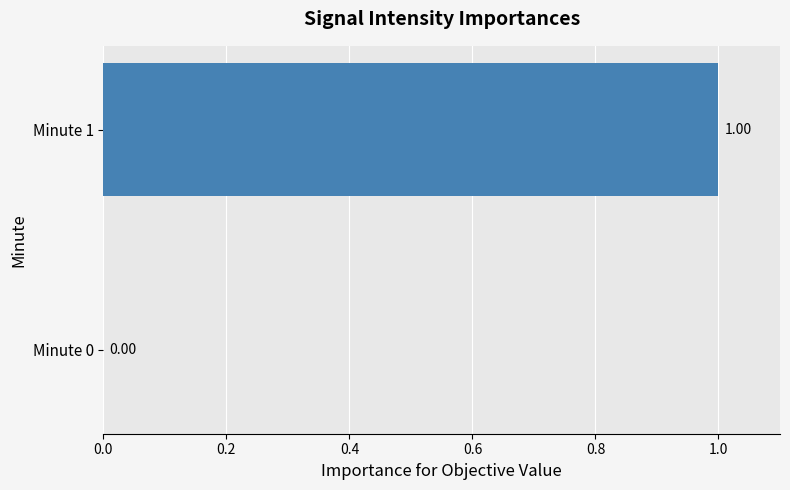

Which label corresponds to the largest value in the chart?

Minute 1